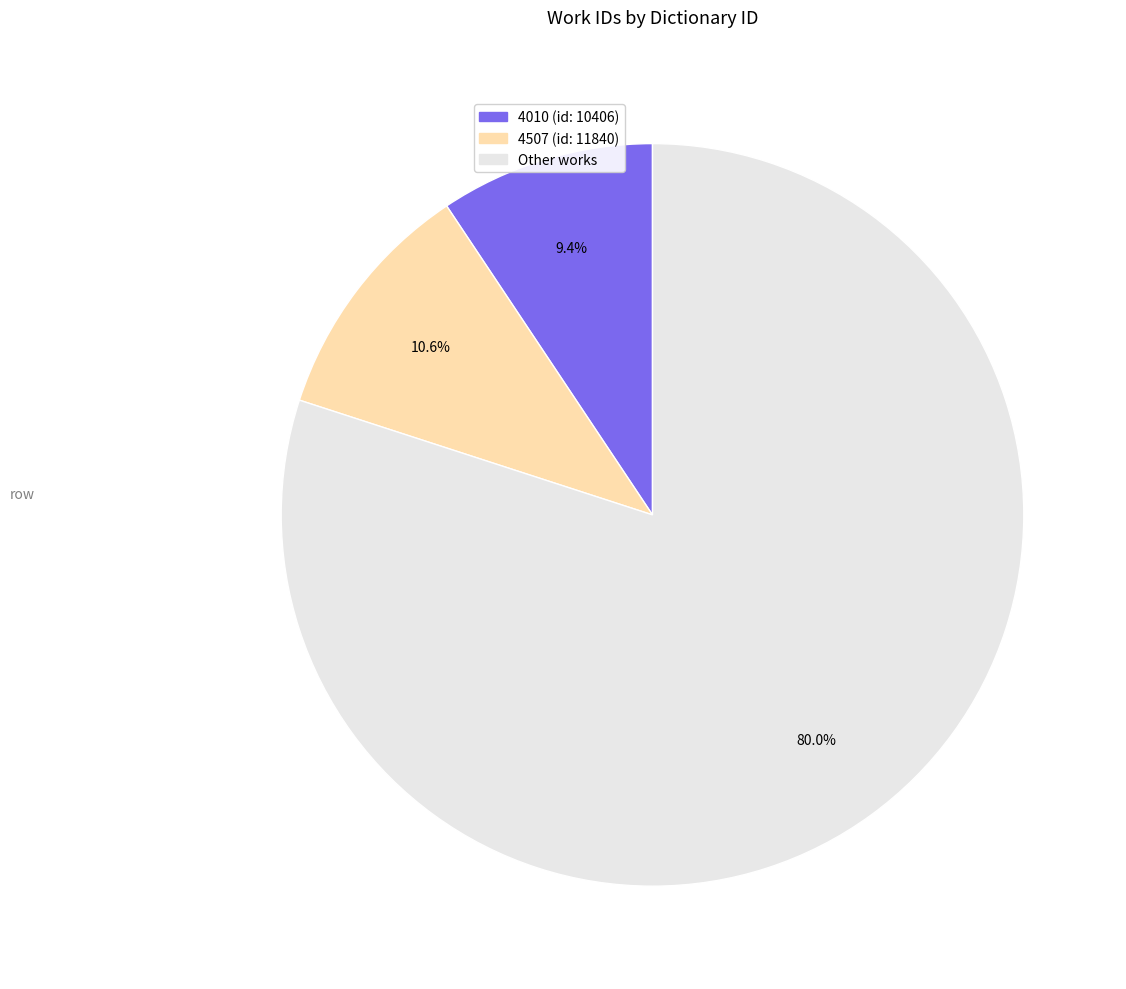

Is there any slice that represents more than half of the pie?

Yes